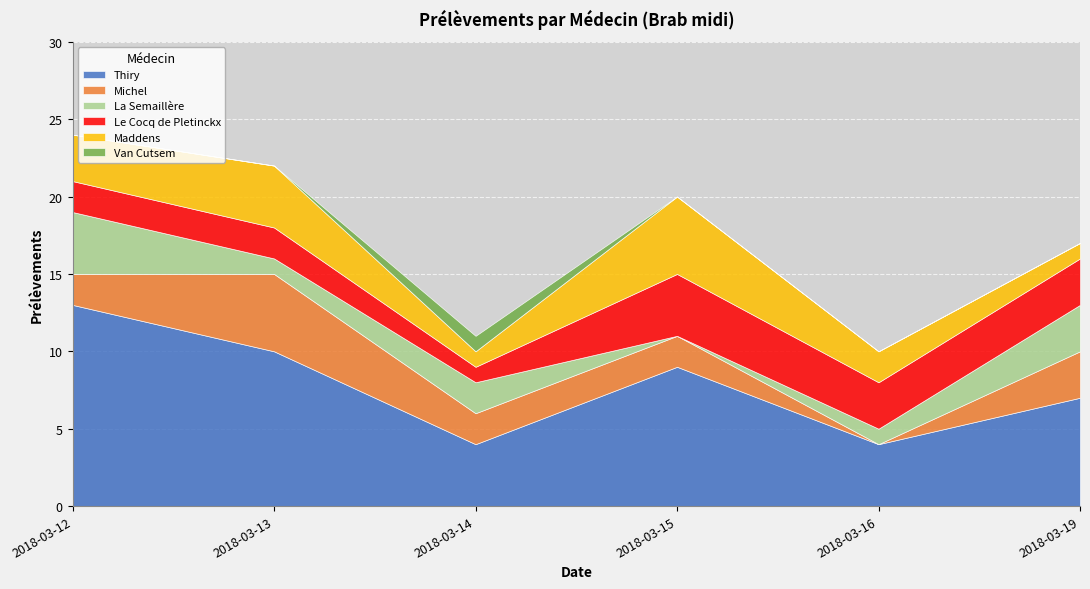

Where is the first local maximum for Maddens?

2018-03-13